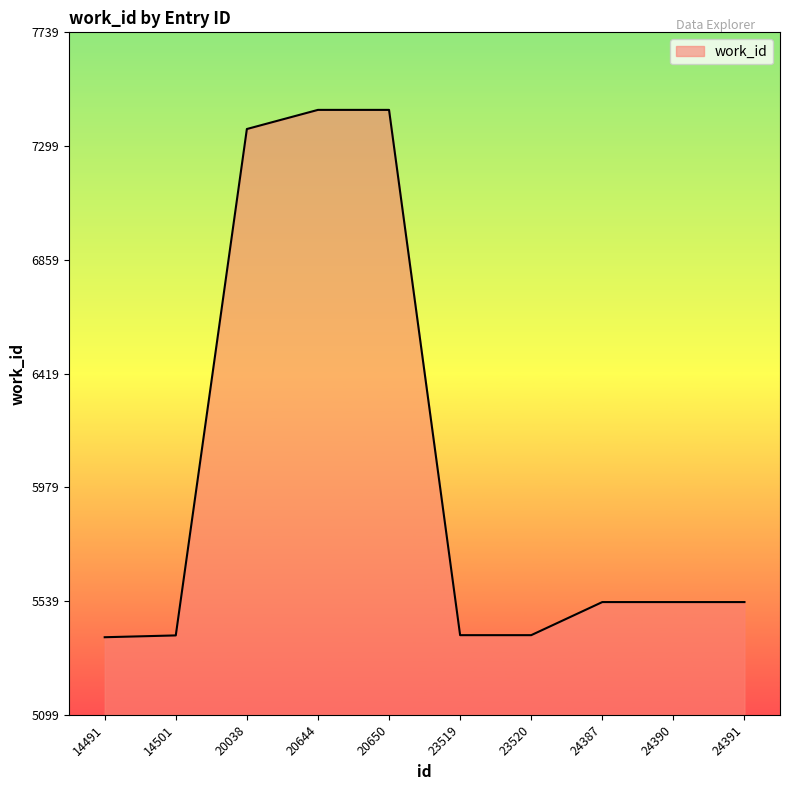

What is the smallest value displayed?

5399